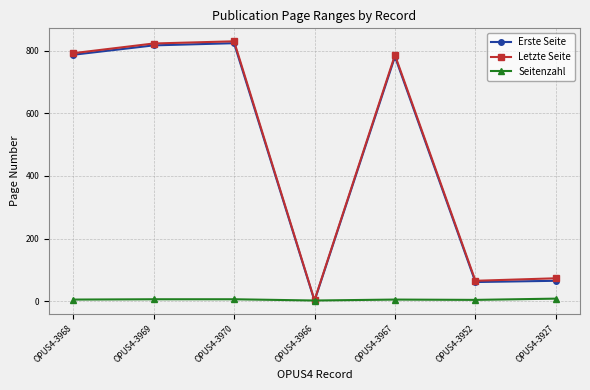

Which series changed the most between OPUS4-3969 and OPUS4-3927?

Erste Seite